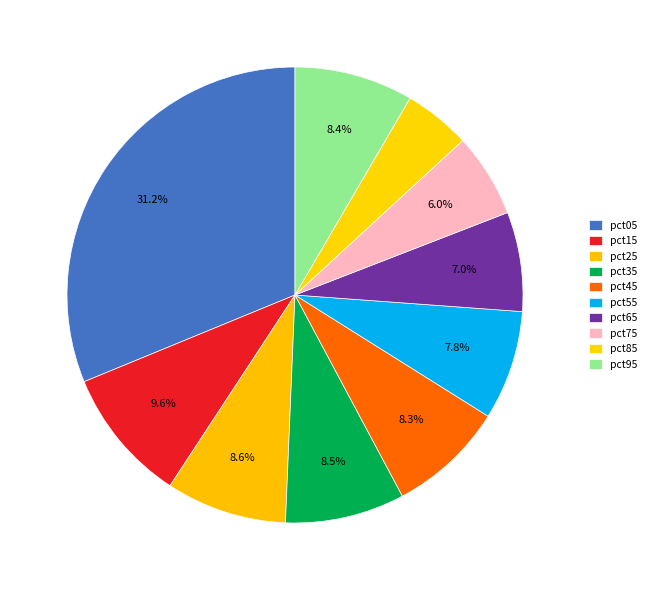

Which category has the biggest portion of the pie?

pct05